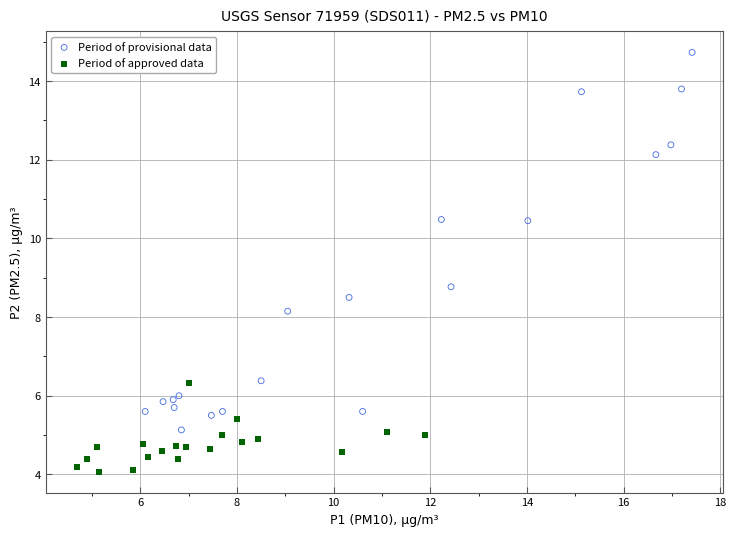

Which series reaches the maximum Y coordinate?

Period of provisional data